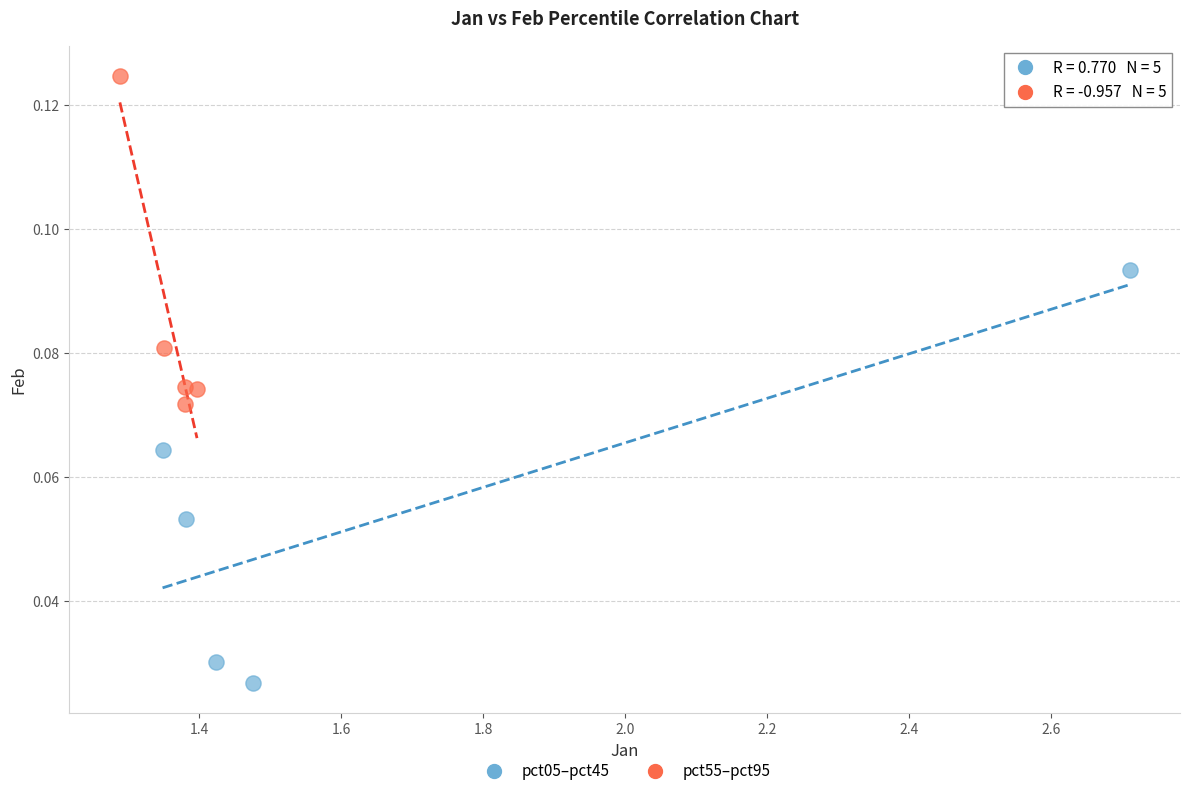

Which series contains the lowest Y value?

pct05–pct45